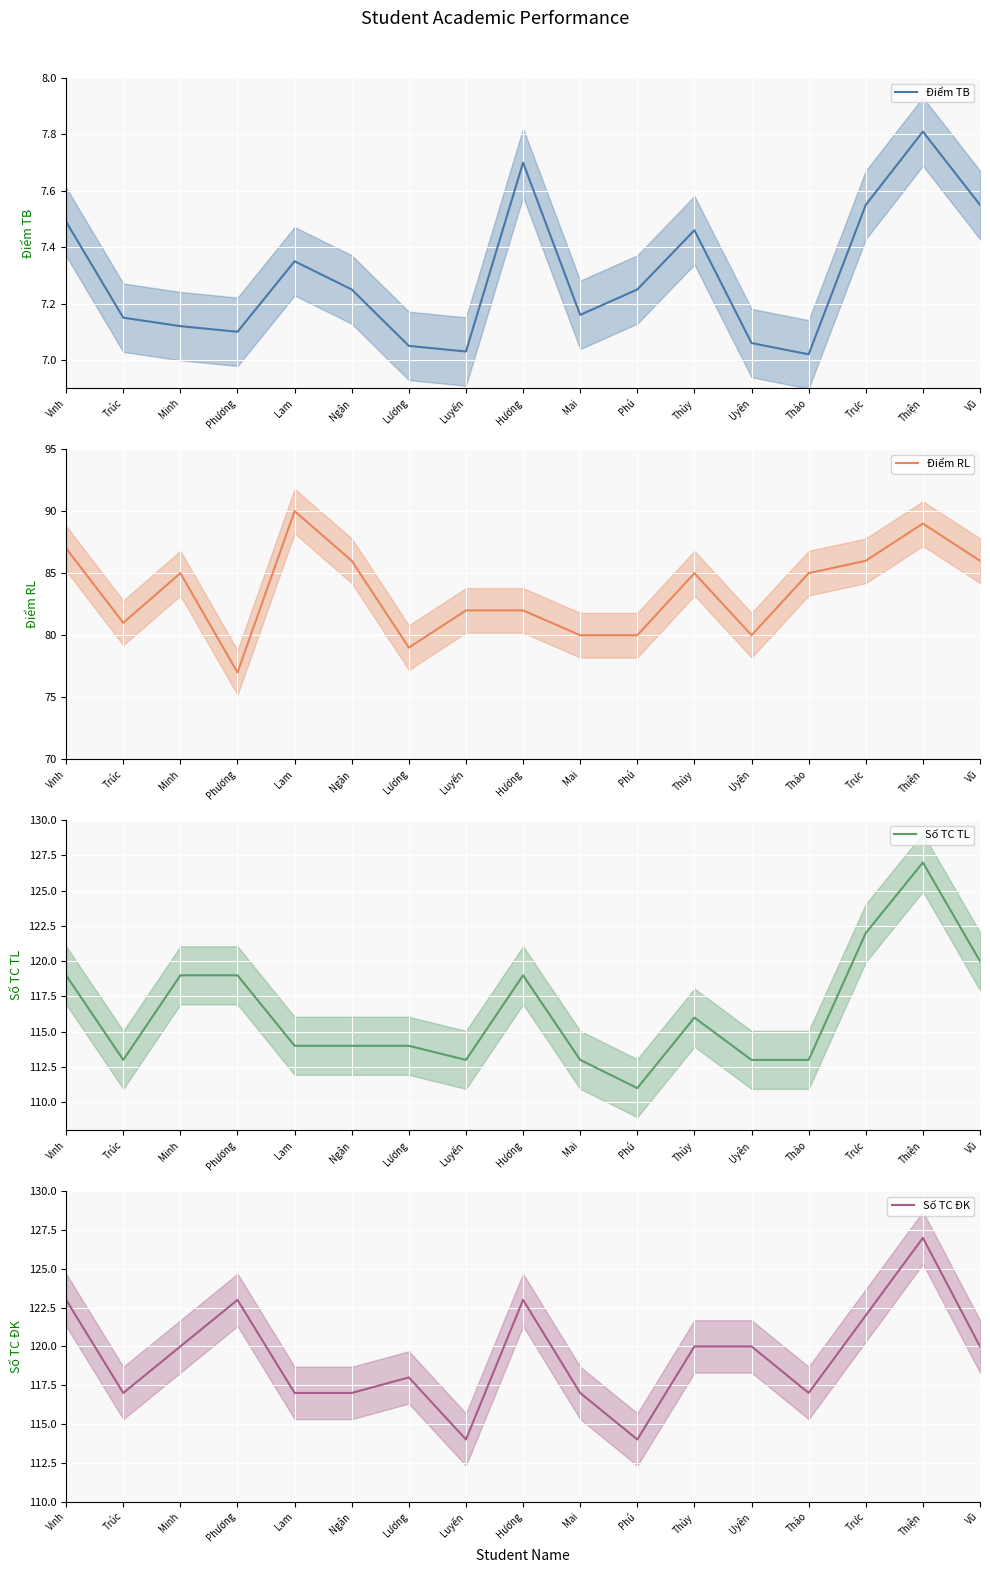

What is the highest value of the Điểm RL series?

90